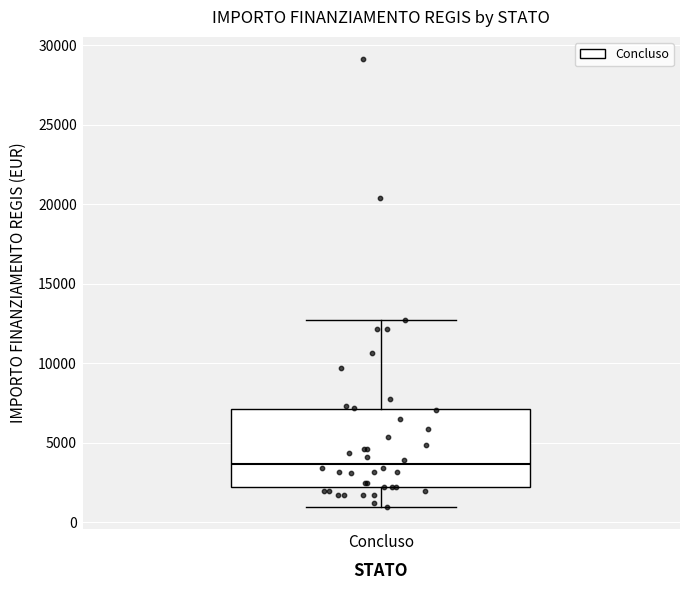

Read this box plot against the y-axis: the position of the median line, the range covered by the box, and the ends of both whiskers. The values are not printed on the chart, so give them approximately, as read against the axis.

median 3500, box 2000 to 7000, whiskers 1000 to 12500